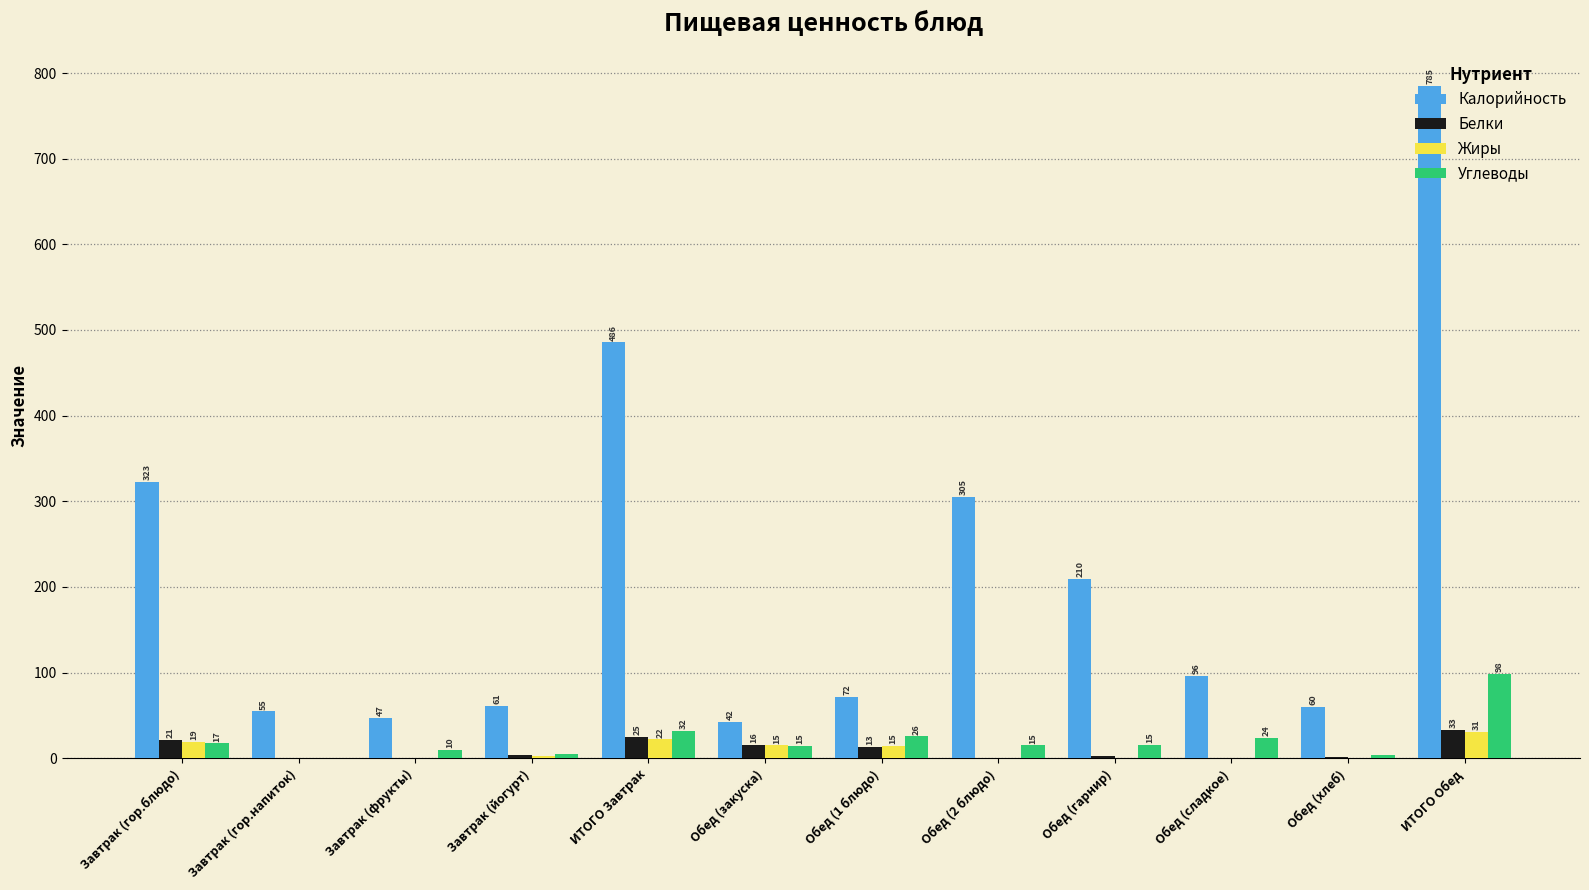

What is the value of the Углеводы bar at the 11th from the left?

3.9